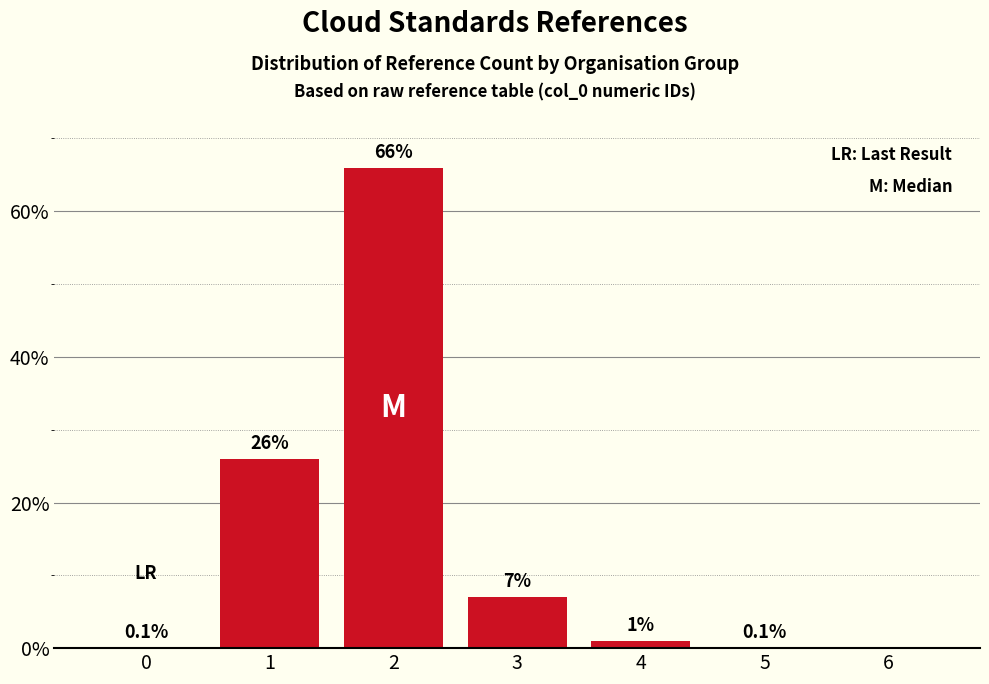

Reading left to right, transcribe all the data shown in this chart.

0=0.1	1=26.0	2=66.0	3=7.0	4=1.0	5=0.1	6=0.0